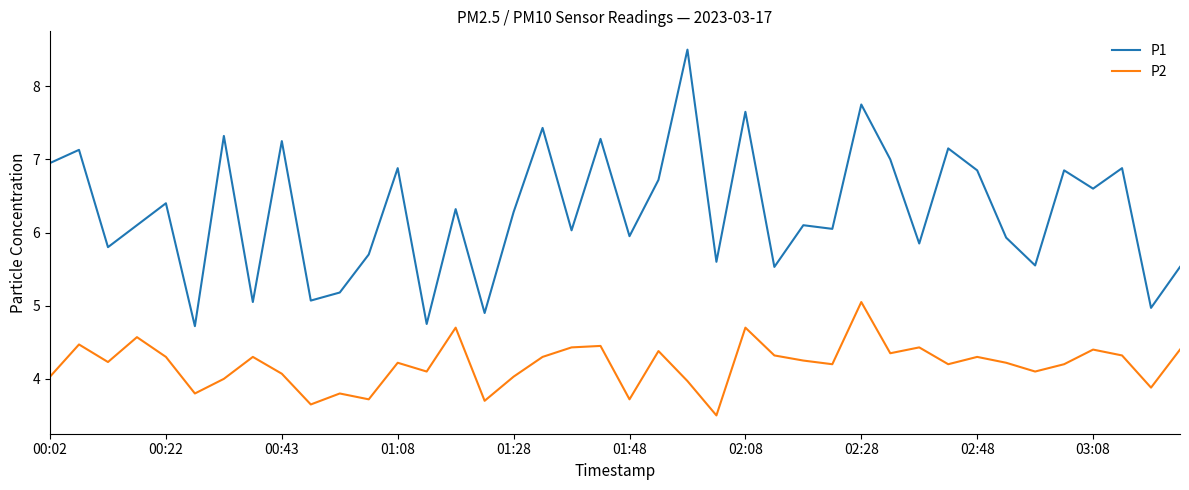

Which series has the widest spread of values?

P1